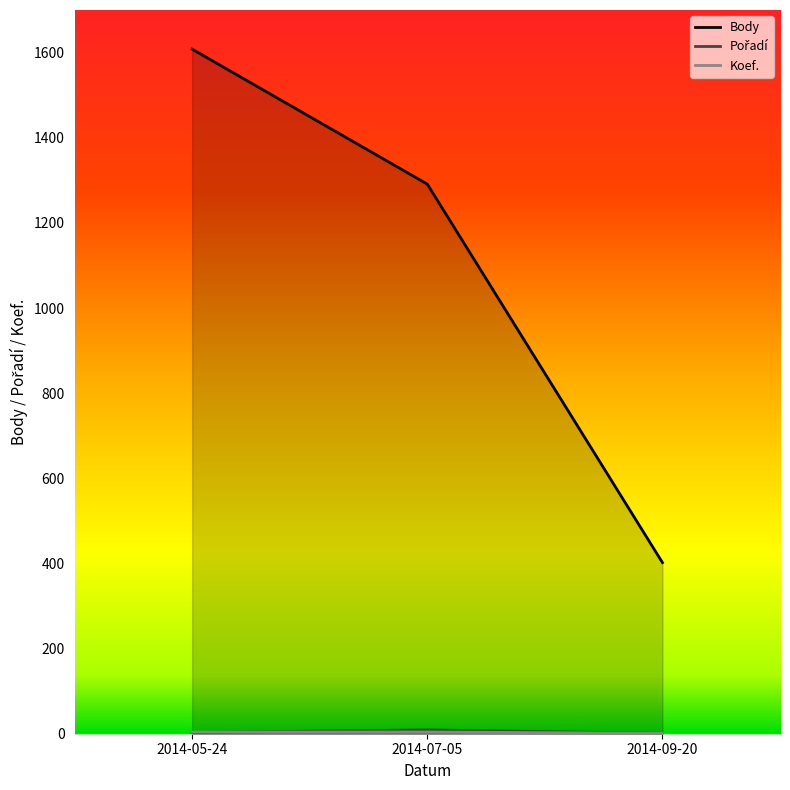

How many data points in Body are above 1291?

1